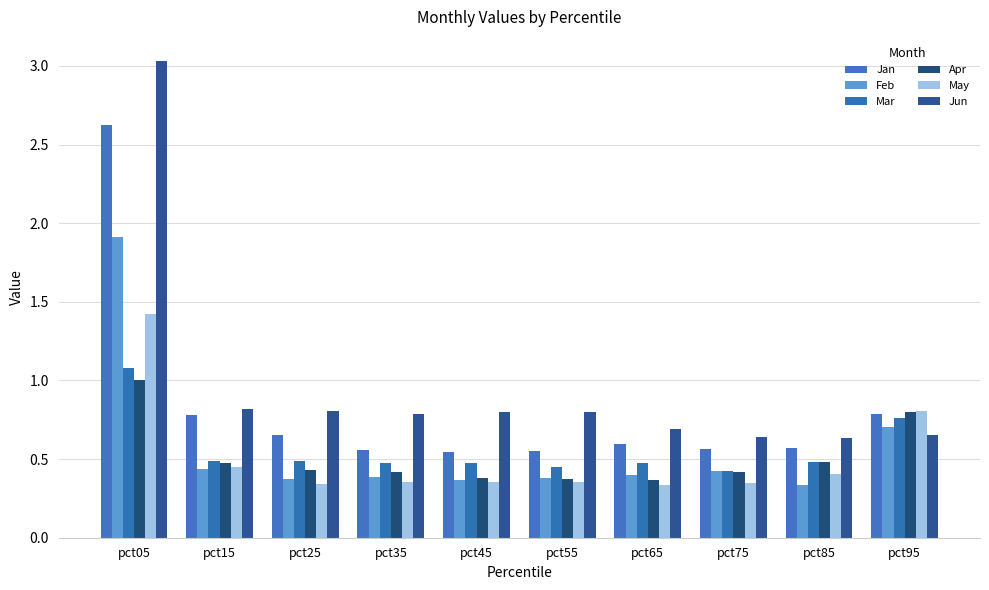

How many distinct data groups are displayed?

6